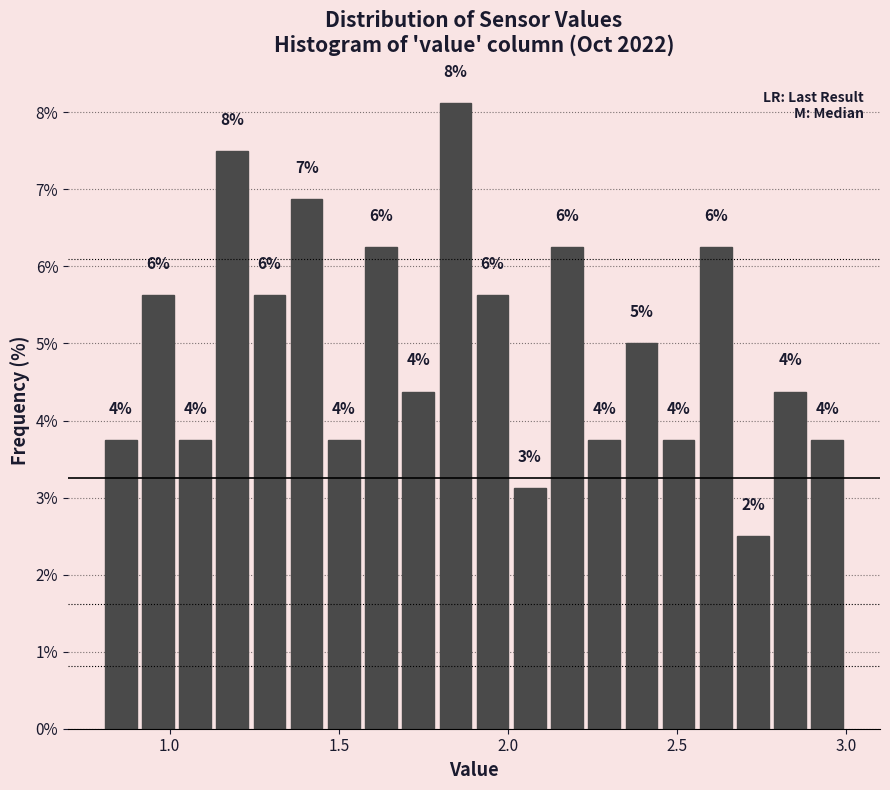

Read against the x-axis, roughly where is the centre of the tallest bar?

1.85